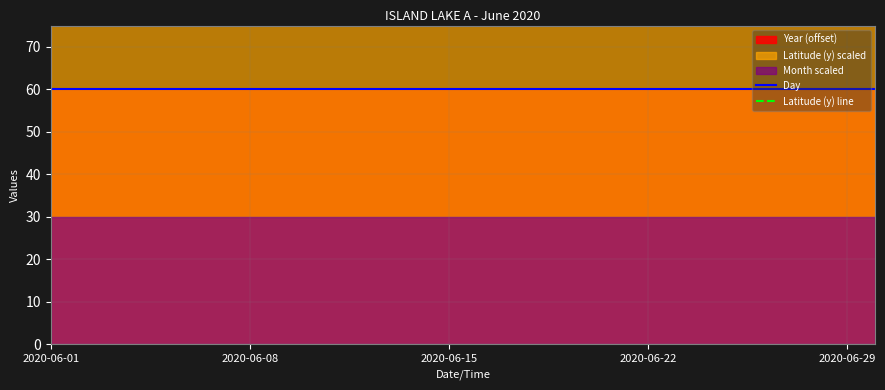

Which series has the largest total across all categories?

Latitude (y) line